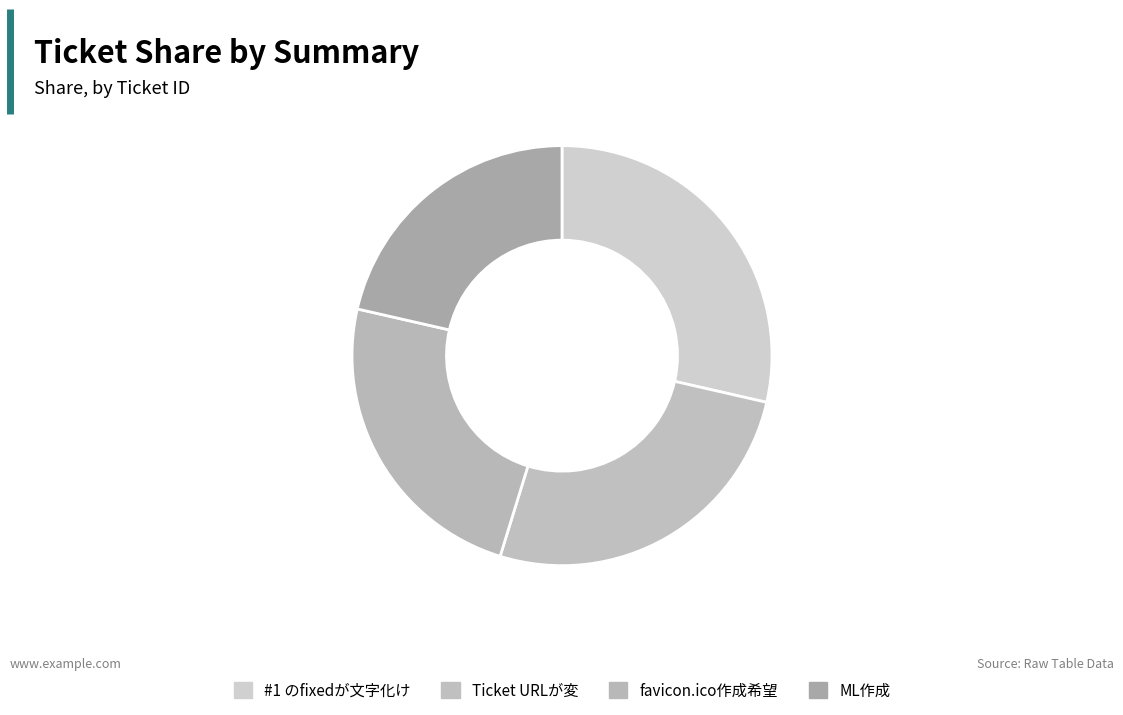

How many slices are in this pie chart?

4